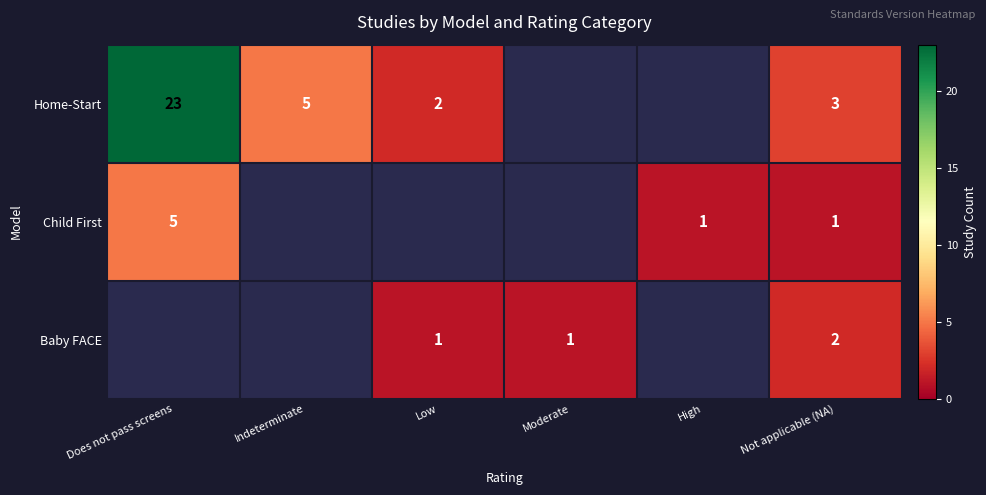

The value of Home-Start at Not applicable (NA) is 3. True or false?

True